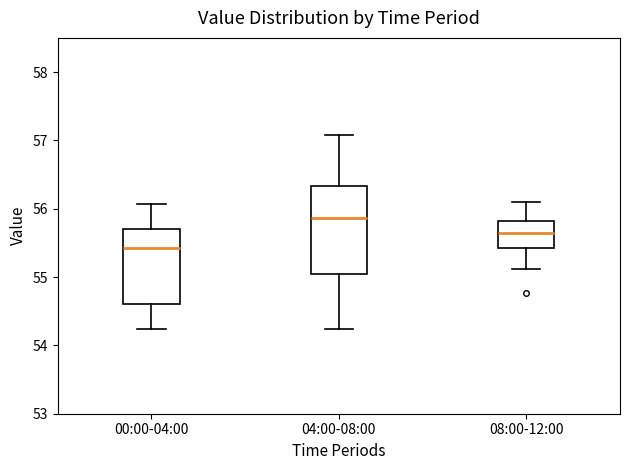

Which box's median line is the lowest?

00:00-04:00